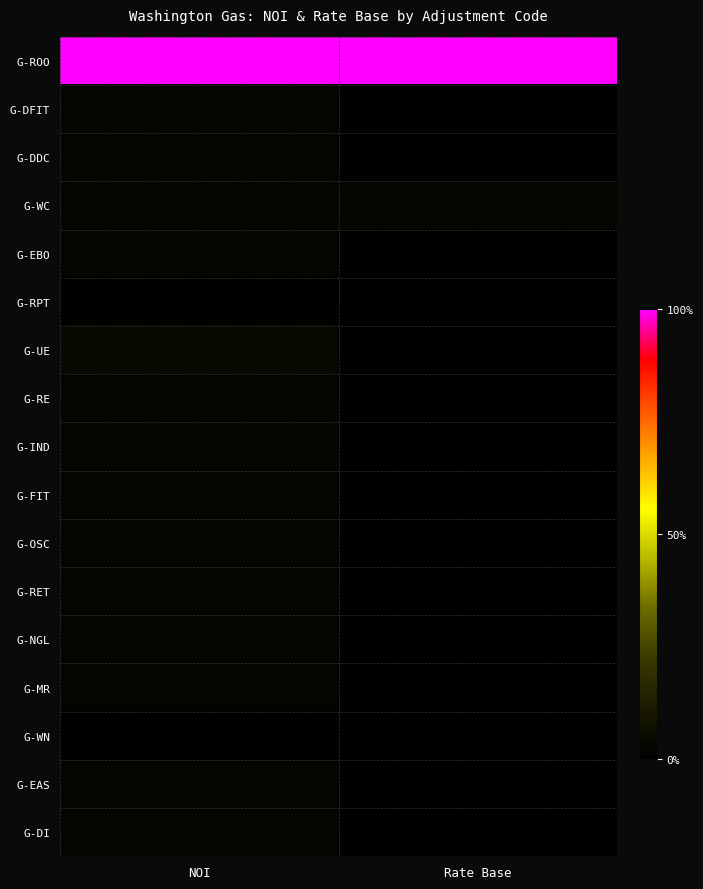

Reading left to right, what are all the values shown in this chart?

G-ROO: NOI=1.0	Rate Base=1.0
G-DFIT: NOI=0.0	Rate Base=0.0
G-DDC: NOI=0.0	Rate Base=0.0
G-WC: NOI=0.0	Rate Base=0.0
G-EBO: NOI=0.0	Rate Base=0.0
G-RPT: NOI=0.0	Rate Base=0.0
G-UE: NOI=0.0	Rate Base=0.0
G-RE: NOI=0.0	Rate Base=0.0
G-IND: NOI=0.0	Rate Base=0.0
G-FIT: NOI=0.0	Rate Base=0.0
G-OSC: NOI=0.0	Rate Base=0.0
G-RET: NOI=0.0	Rate Base=0.0
G-NGL: NOI=0.0	Rate Base=0.0
G-MR: NOI=0.0	Rate Base=0.0
G-WN: NOI=0.0	Rate Base=0.0
G-EAS: NOI=0.0	Rate Base=0.0
G-DI: NOI=0.0	Rate Base=0.0